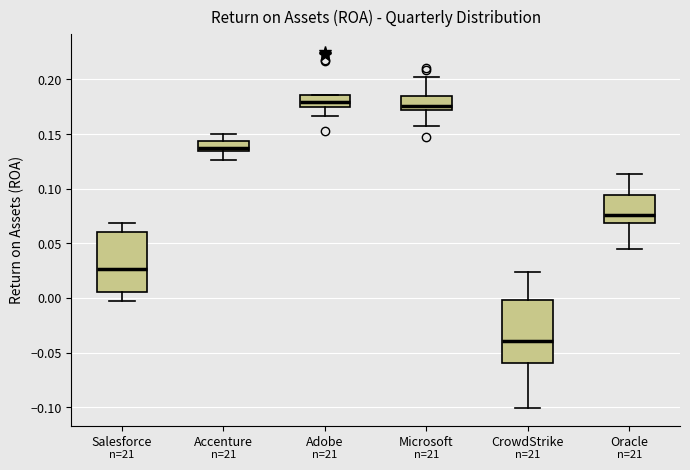

Reading left to right, transcribe this box plot: for each box, give where its median line is, the range the box spans, and where its two whiskers end, as read against the y-axis. The values are not printed on the chart, so give them approximately, as read against the axis.

Salesforce: median 0.025, box 0.005 to 0.060, whiskers -0.005 to 0.070
Accenture: median 0.135 (just above the box's lower edge), box 0.135 to 0.145, whiskers 0.125 to 0.150
Adobe: median 0.180, box 0.175 to 0.185, whiskers 0.165 to 0.185
Microsoft: median 0.175, box 0.170 to 0.185, whiskers 0.160 to 0.200
CrowdStrike: median -0.040, box -0.060 to 0.000, whiskers -0.100 to 0.025
Oracle: median 0.075, box 0.070 to 0.095, whiskers 0.045 to 0.115